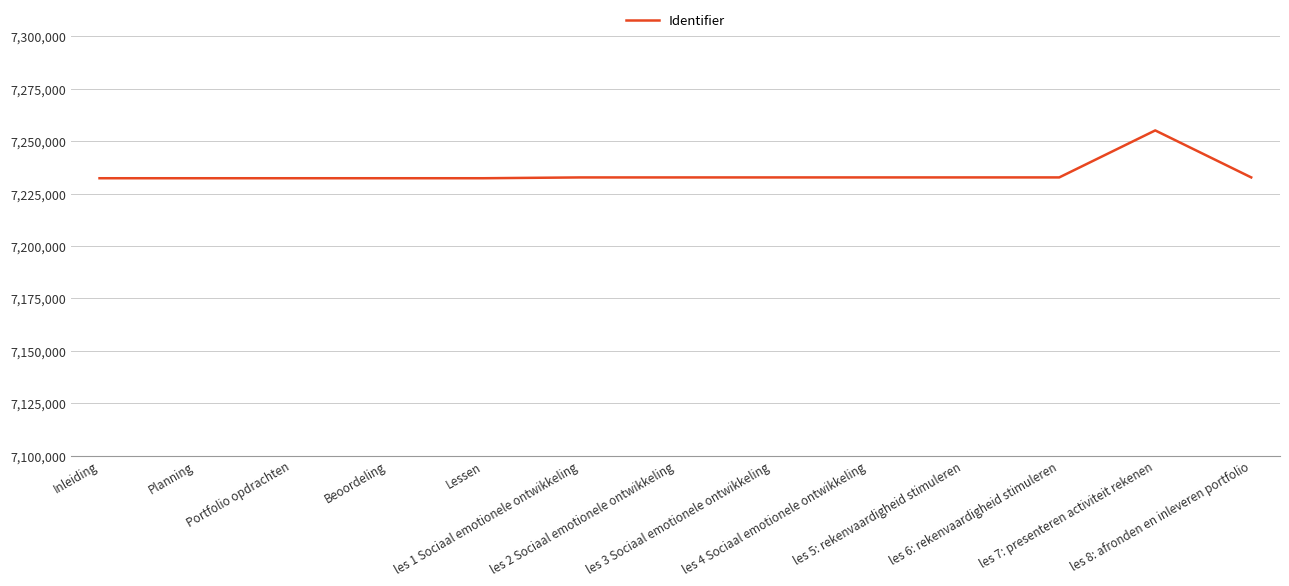

What value does the data have at les 1 Sociaal emotionele ontwikkeling?

7232696